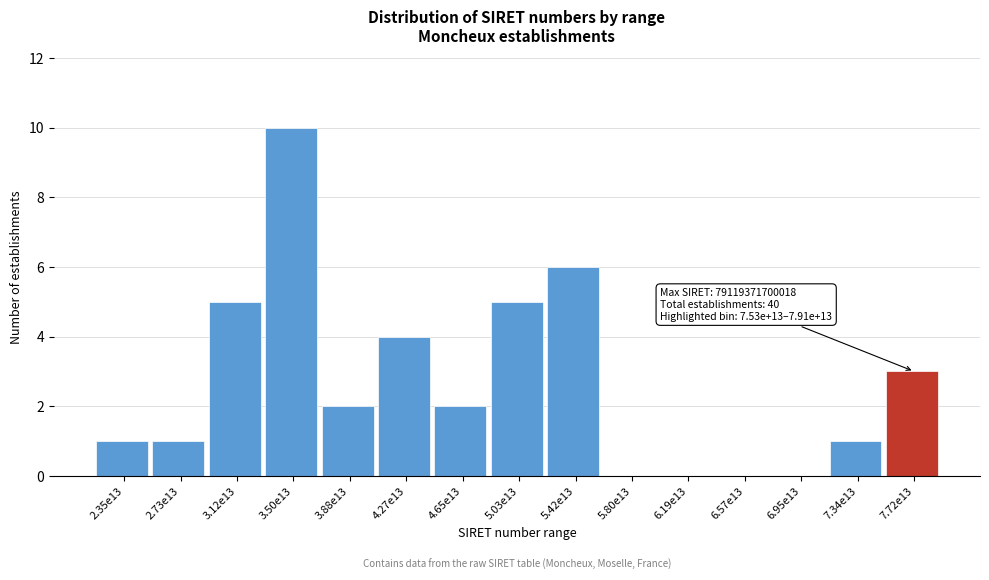

Reading right to left, what are all the values shown in this chart?

7.72e13=3	7.34e13=1	6.95e13=0	6.57e13=0	6.19e13=0	5.80e13=0	5.42e13=6	5.03e13=5	4.65e13=2	4.27e13=4	3.88e13=2	3.50e13=10	3.12e13=5	2.73e13=1	2.35e13=1